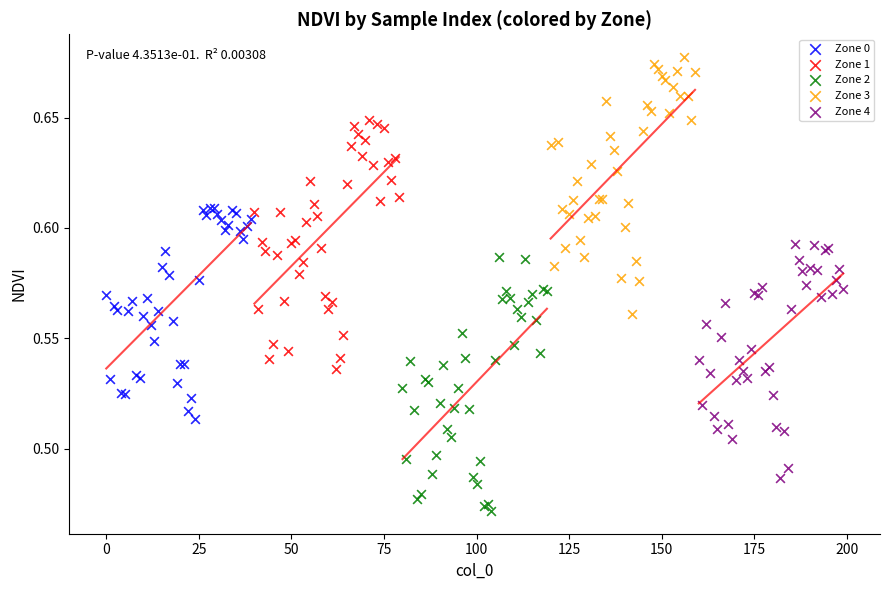

Which series contains the lowest Y value?

Zone 2